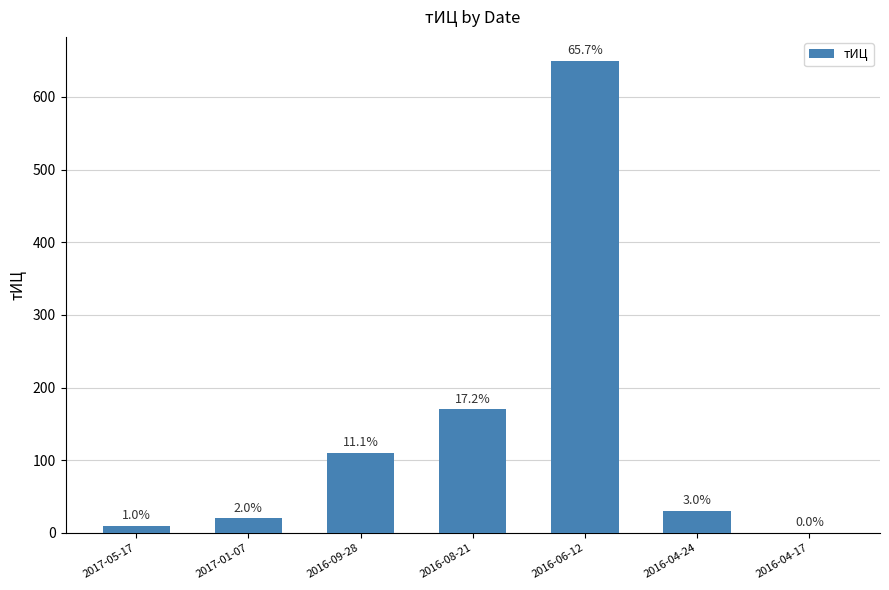

Between 2017-01-07 and 2016-06-12, which is larger?

2016-06-12